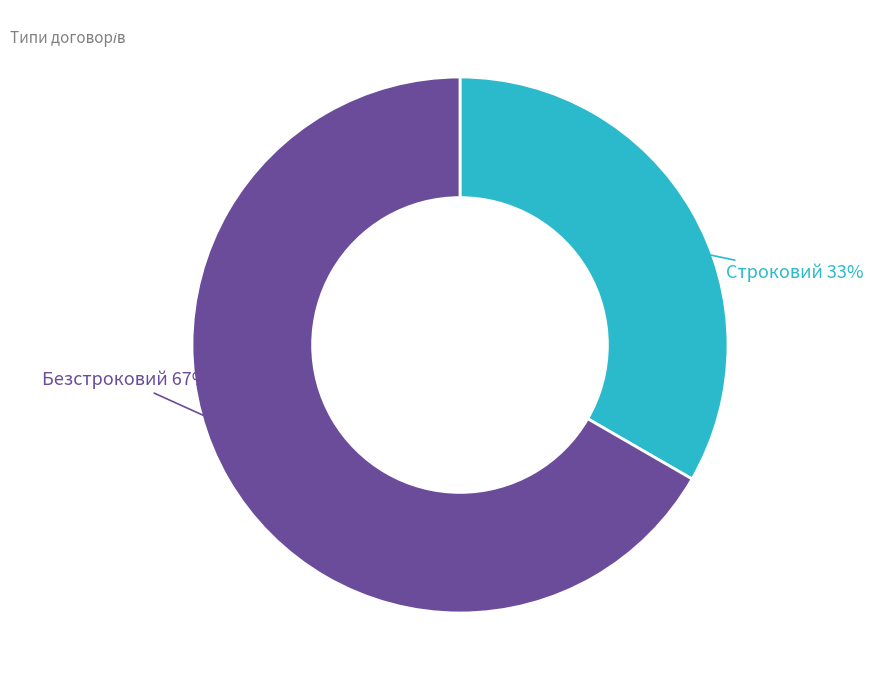

The Безстроковий slice represents 77% of the pie. True or false?

False